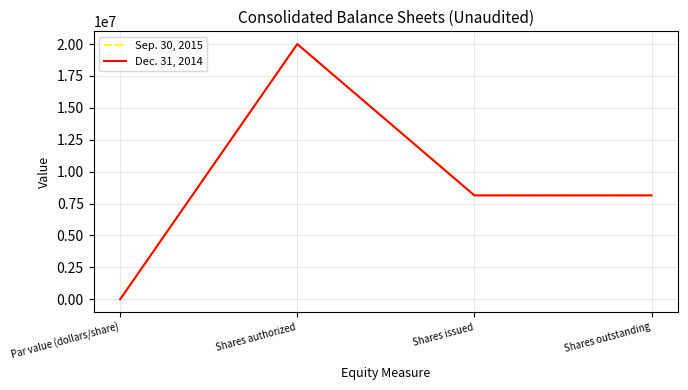

How many lines are shown in the chart?

2